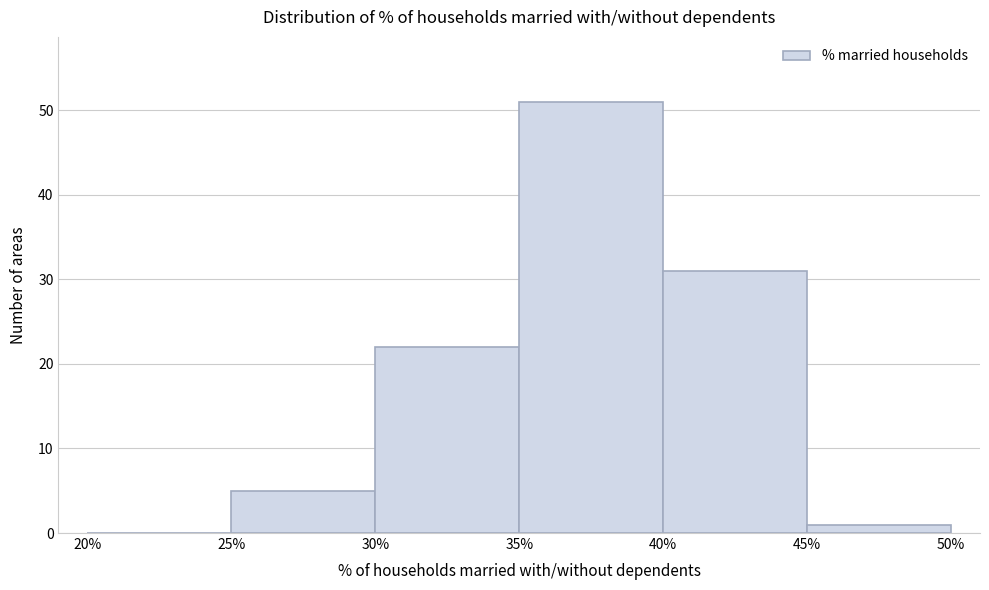

Reading left to right, transcribe this chart: for each bar, give the range it covers on the x-axis and its height. The values are not printed on the chart, so give them approximately, as read against the axis.

20% to 25%: 0
25% to 30%: 5
30% to 35%: 22
35% to 40%: 51
40% to 45%: 31
45% to 50%: 1